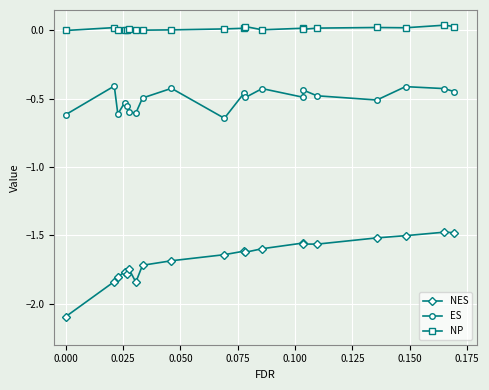

Which series has the widest spread of values?

NES